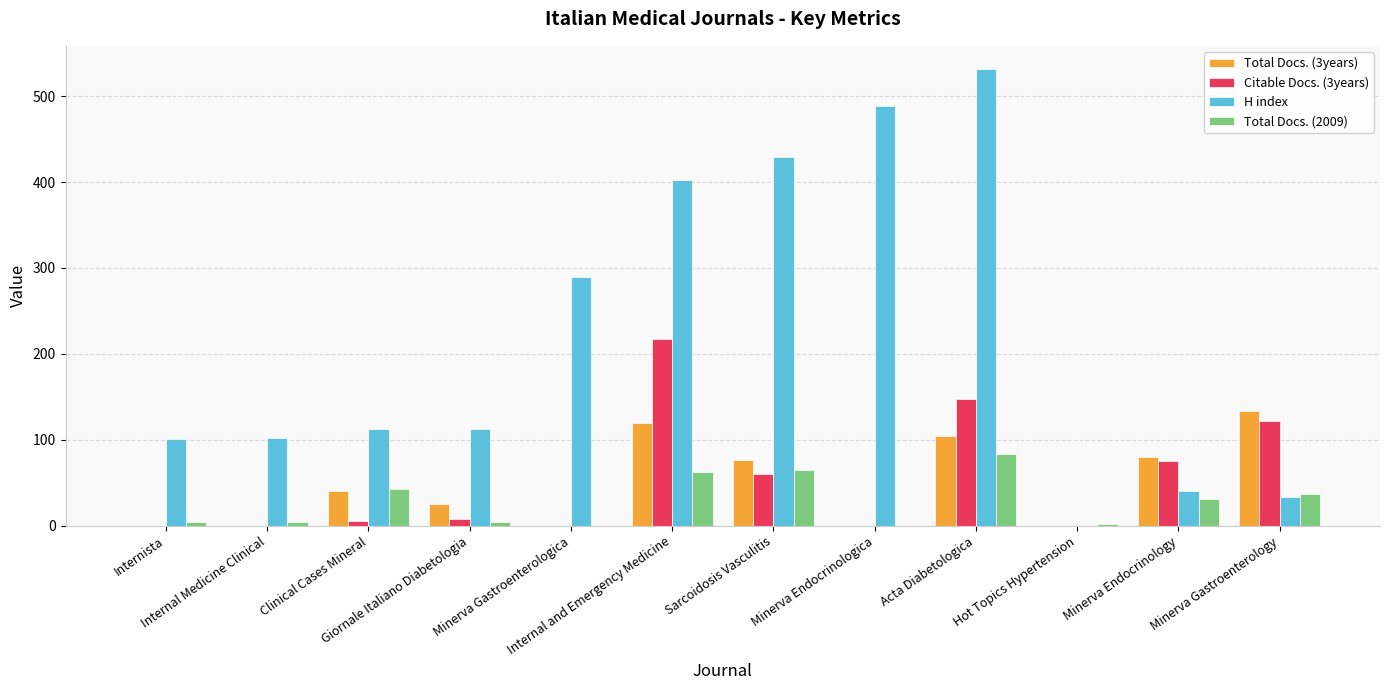

What is the sum of all Total Docs. (2009) values?

336